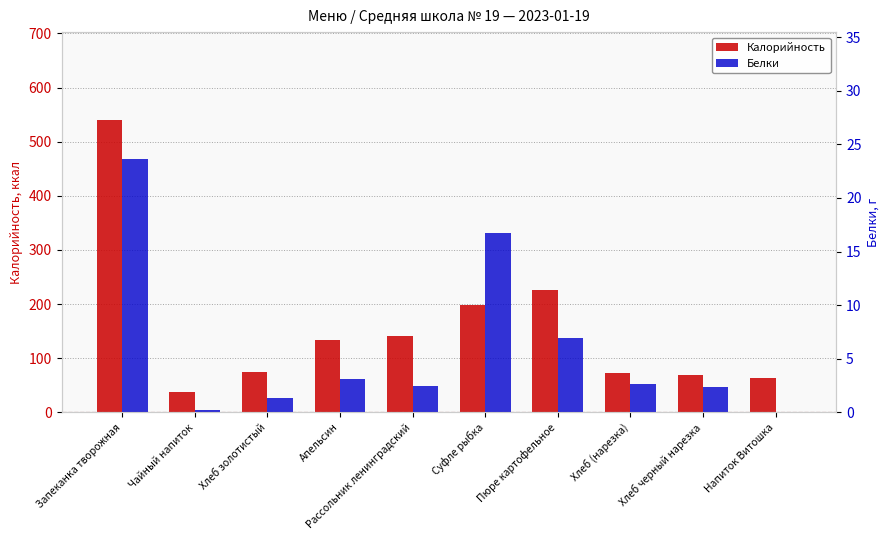

Which label corresponds to the largest value in the chart?

Запеканка творожная